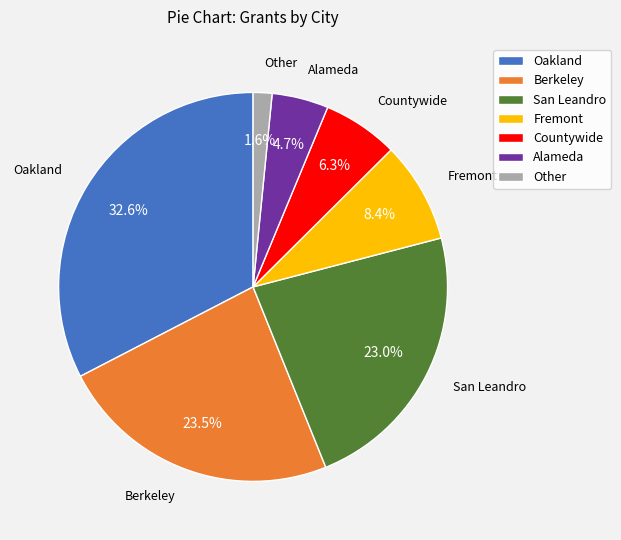

Does any single category account for the majority?

No